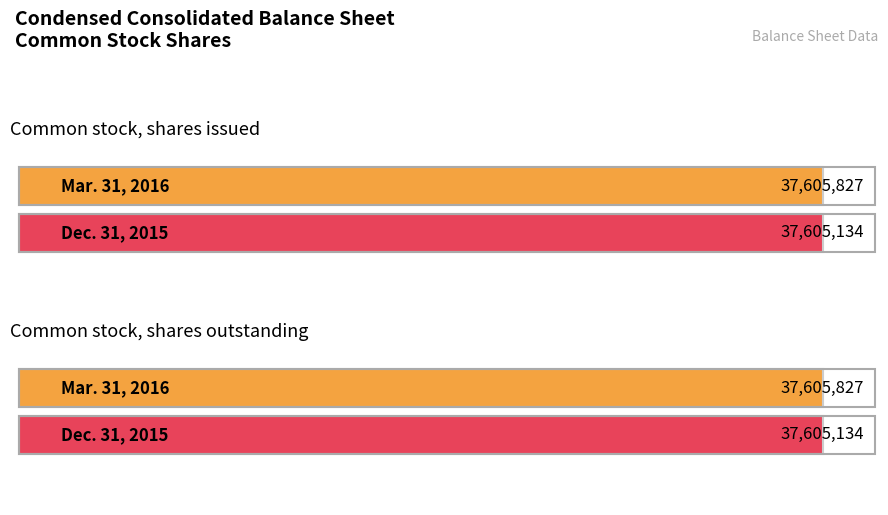

What is the lowest value of the Mar. 31, 2016 series?

37605827